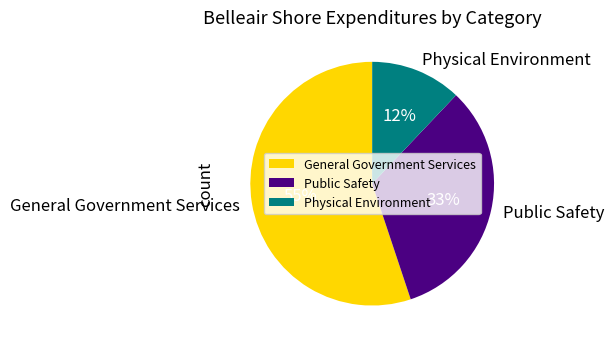

Do Public Safety and General Government Services together represent more than half of the pie?

Yes